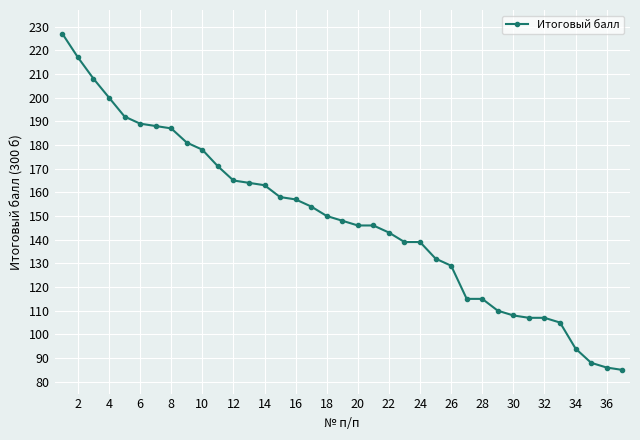

Does the chart display data point markers on the line(s)?

Yes